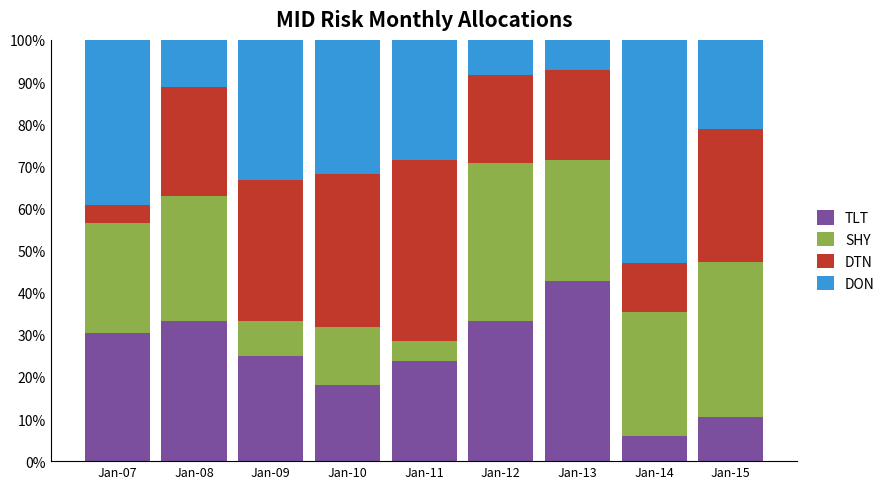

What is the lowest value of the TLT series?

5.9